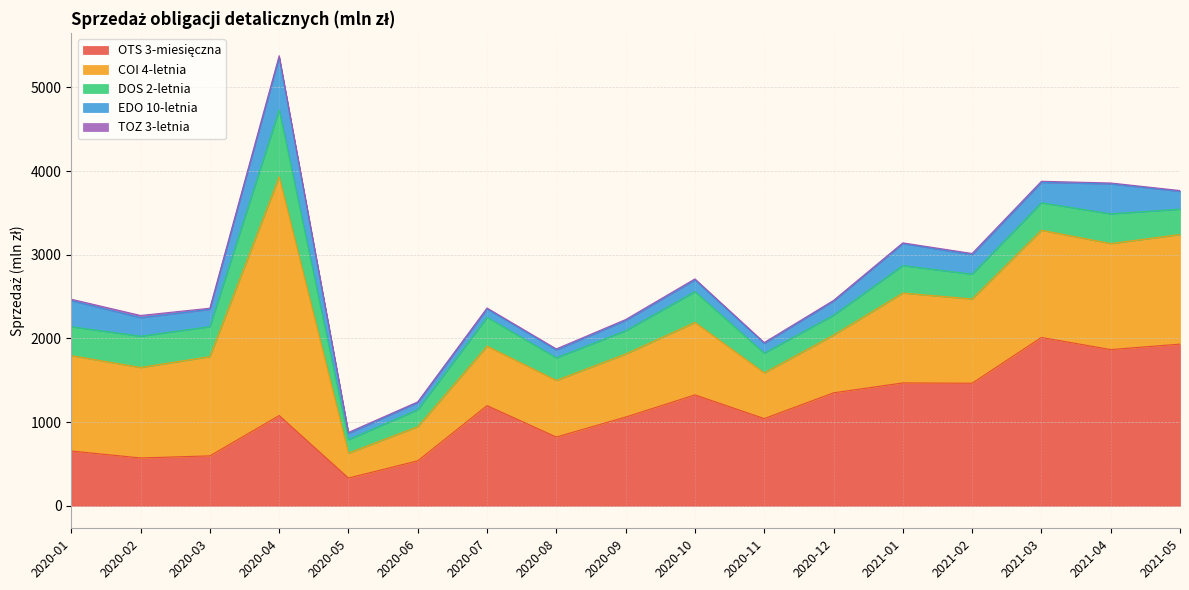

What is the difference between the second highest and minimum values in the EDO 10-letnia series?

284.2